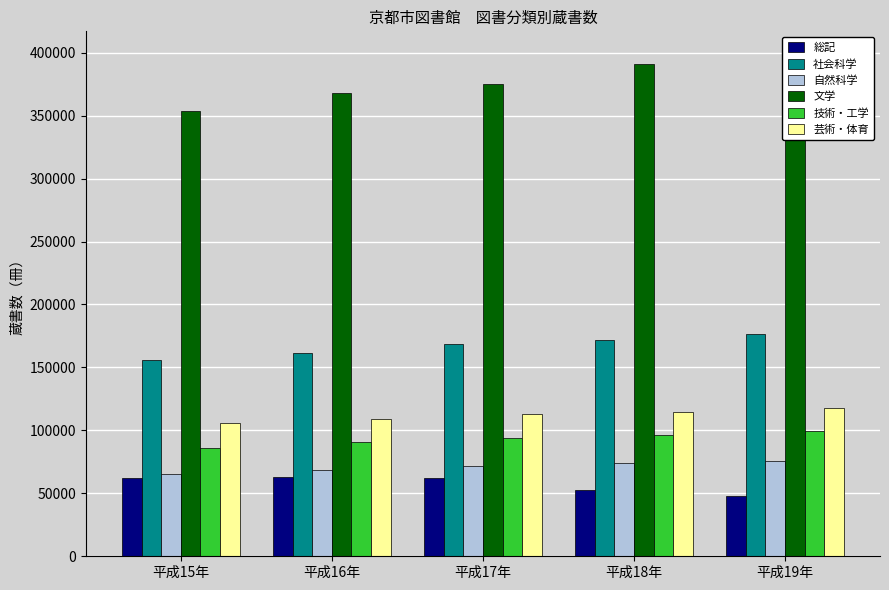

Does the chart contain any negative values?

No